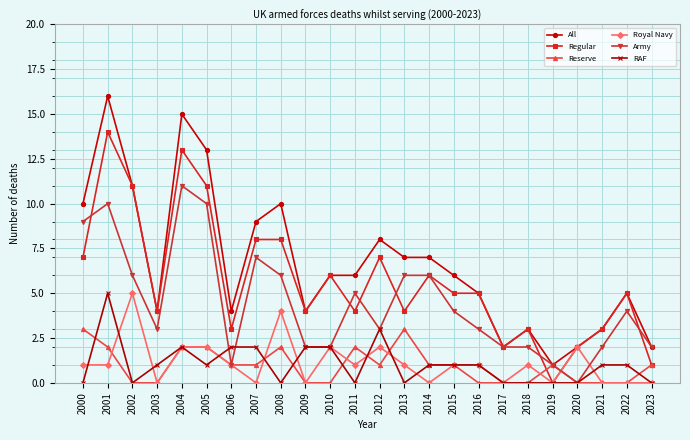

Which series has the widest spread of values?

All